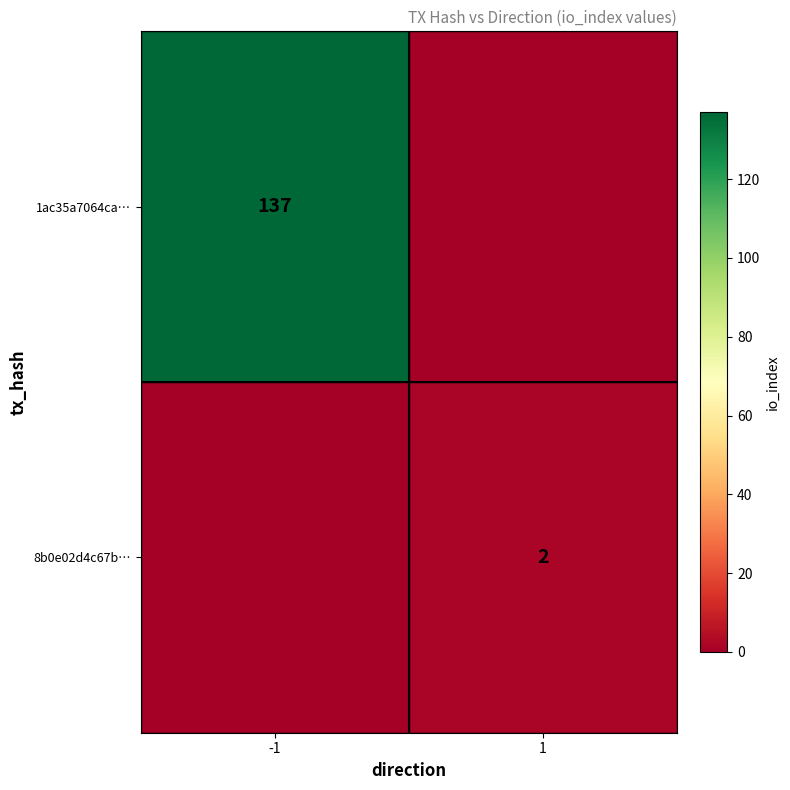

True or false: 1ac35a7064ca… has a value of 137 at -1.

True